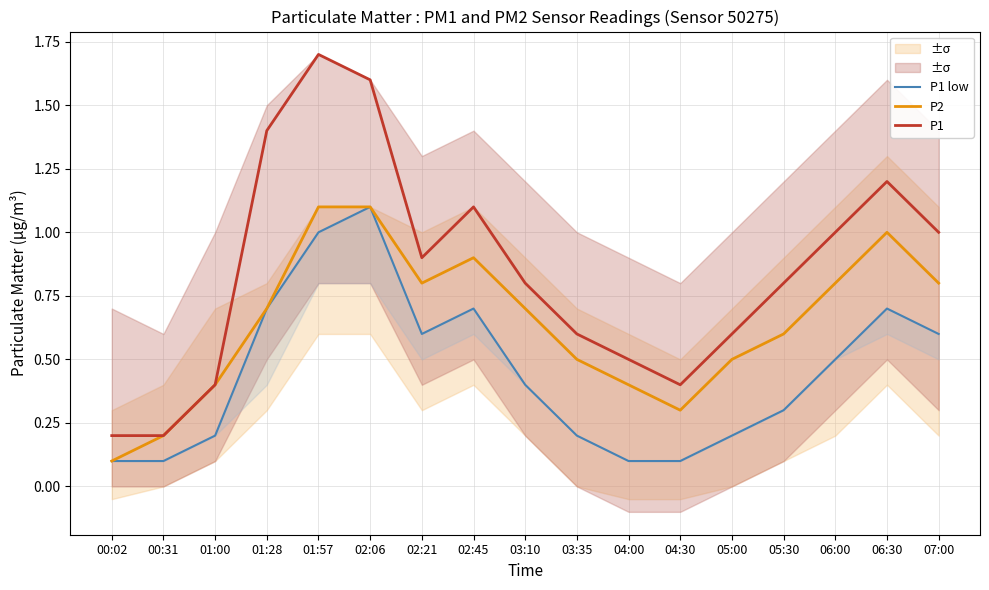

Where is P1 nearest to the value 0?

00:02